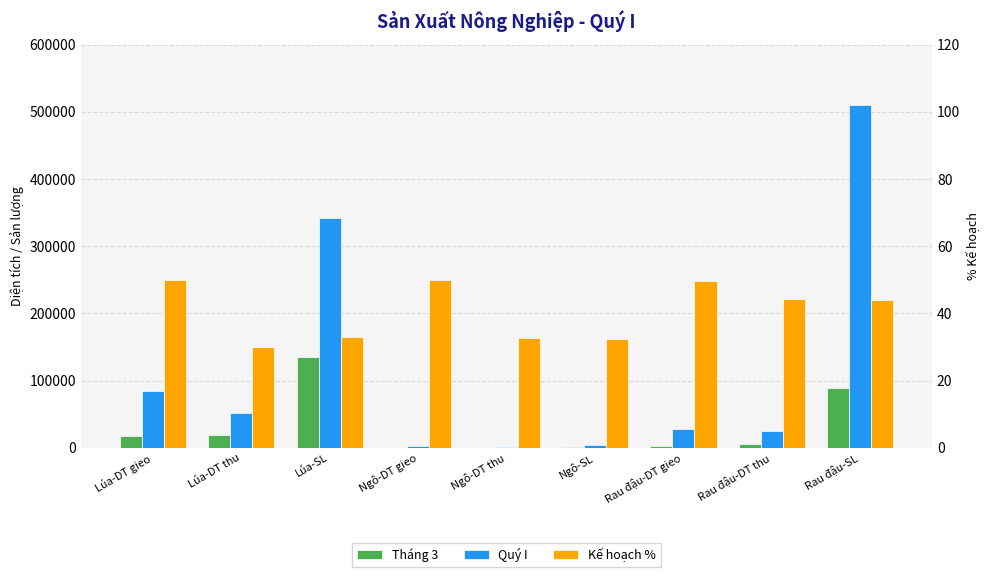

How many data points in Tháng 3 are above 4962?

4